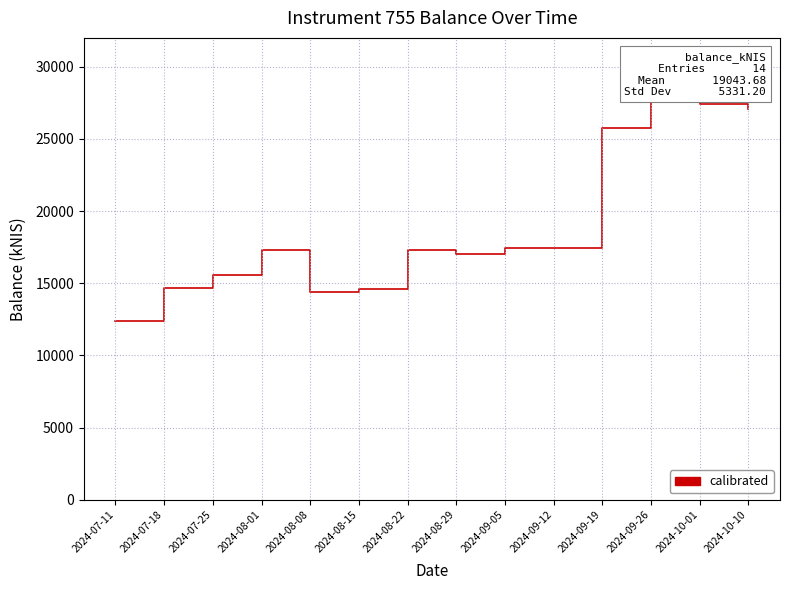

Reading left to right, transcribe all the data shown in this chart.

2024-07-11=12398.8	2024-07-18=14657.3	2024-07-25=15553.9	2024-08-01=17280.7	2024-08-08=14360.1	2024-08-15=14605.4	2024-08-22=17313.9	2024-08-29=16997.5	2024-09-05=17470.8	2024-09-12=17420.5	2024-09-19=25785.5	2024-09-26=28281.8	2024-10-01=27417.3	2024-10-10=27067.9